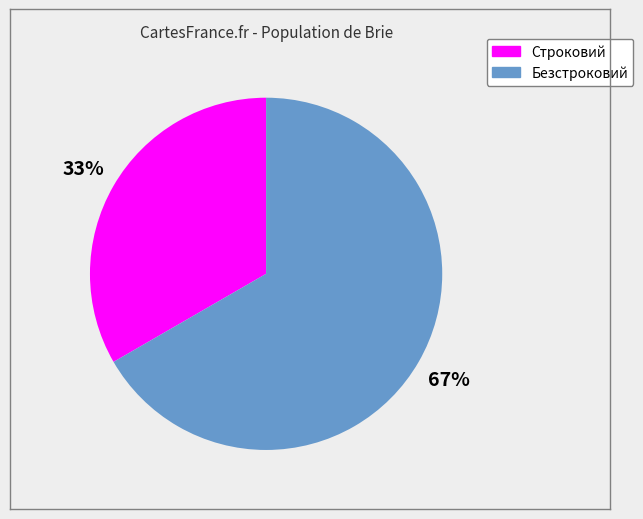

To the nearest percent, what is the average slice percentage?

50%